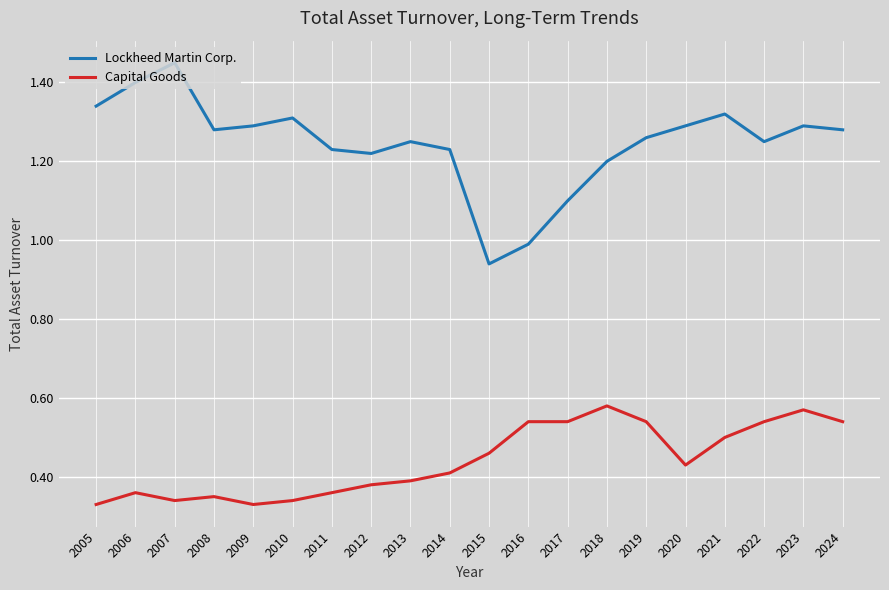

Which series has the largest total across all categories?

Lockheed Martin Corp.